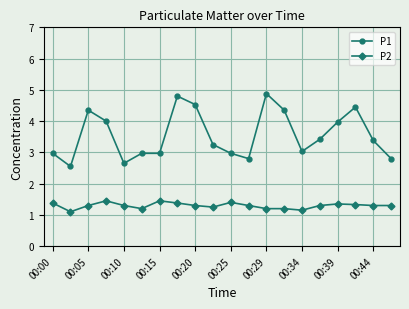

What is the average value of the P2 series?

1.3